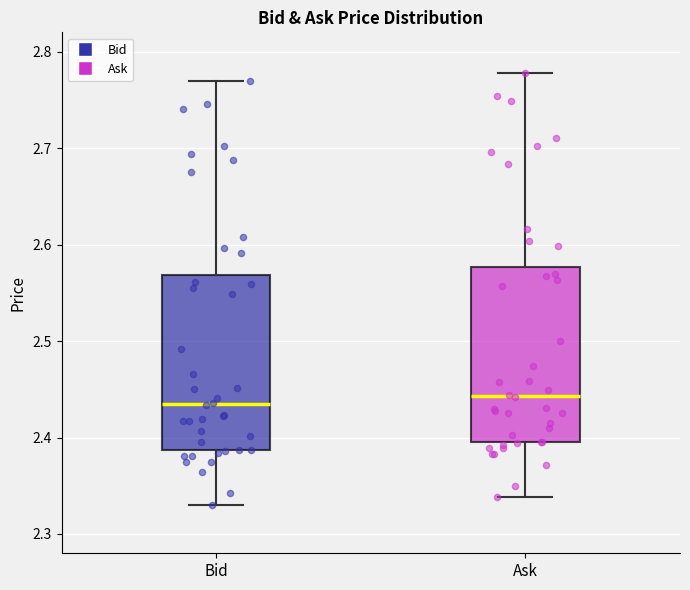

Reading left to right, transcribe this box plot: for each box, give where its median line is, the range the box spans, and where its two whiskers end, as read against the y-axis. The values are not printed on the chart, so give them approximately, as read against the axis.

Bid: median 2.44, box 2.39 to 2.57, whiskers 2.33 to 2.77
Ask: median 2.44, box 2.40 to 2.58, whiskers 2.34 to 2.78